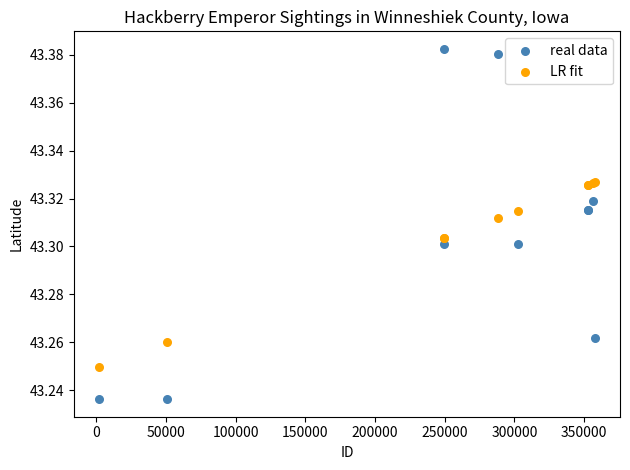

Which series reaches the maximum Y coordinate?

real data